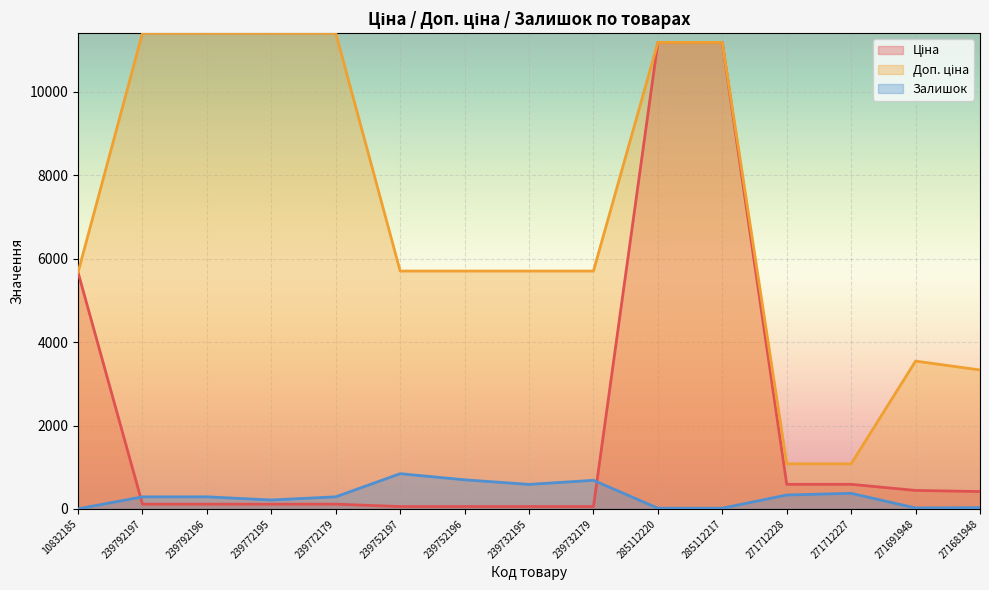

What is the difference between the second highest and minimum values in the Залишок series?

696.0